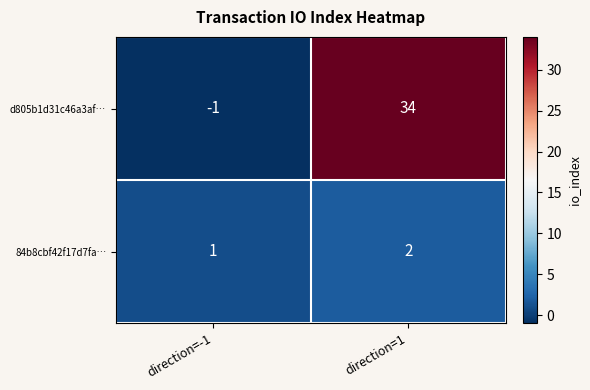

Is the value of 84b8cbf42f17d7fa… at direction=-1 greater than the value of d805b1d31c46a3af… at direction=-1?

Yes